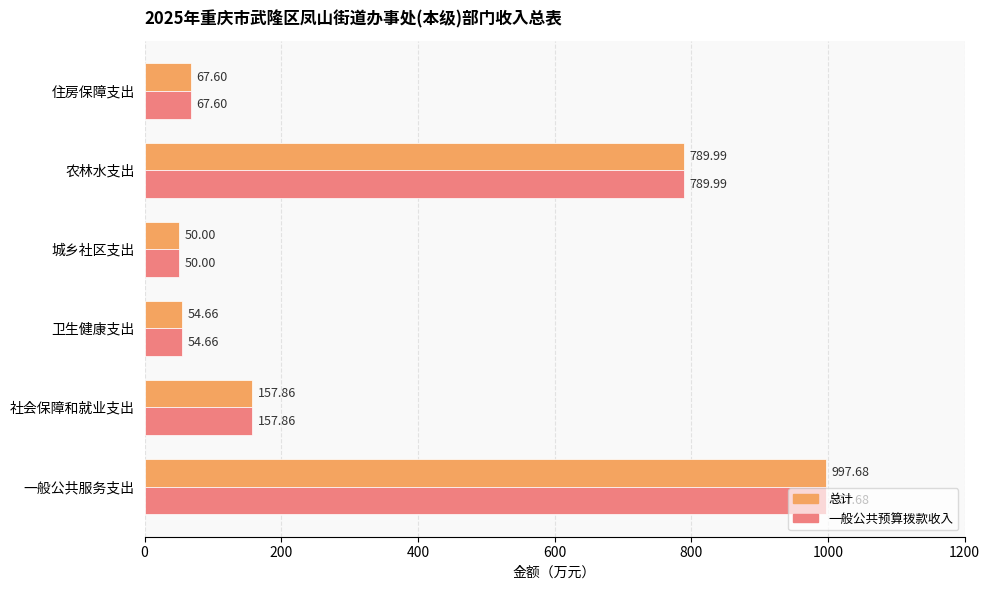

At which label is 总计 closest to 523?

农林水支出